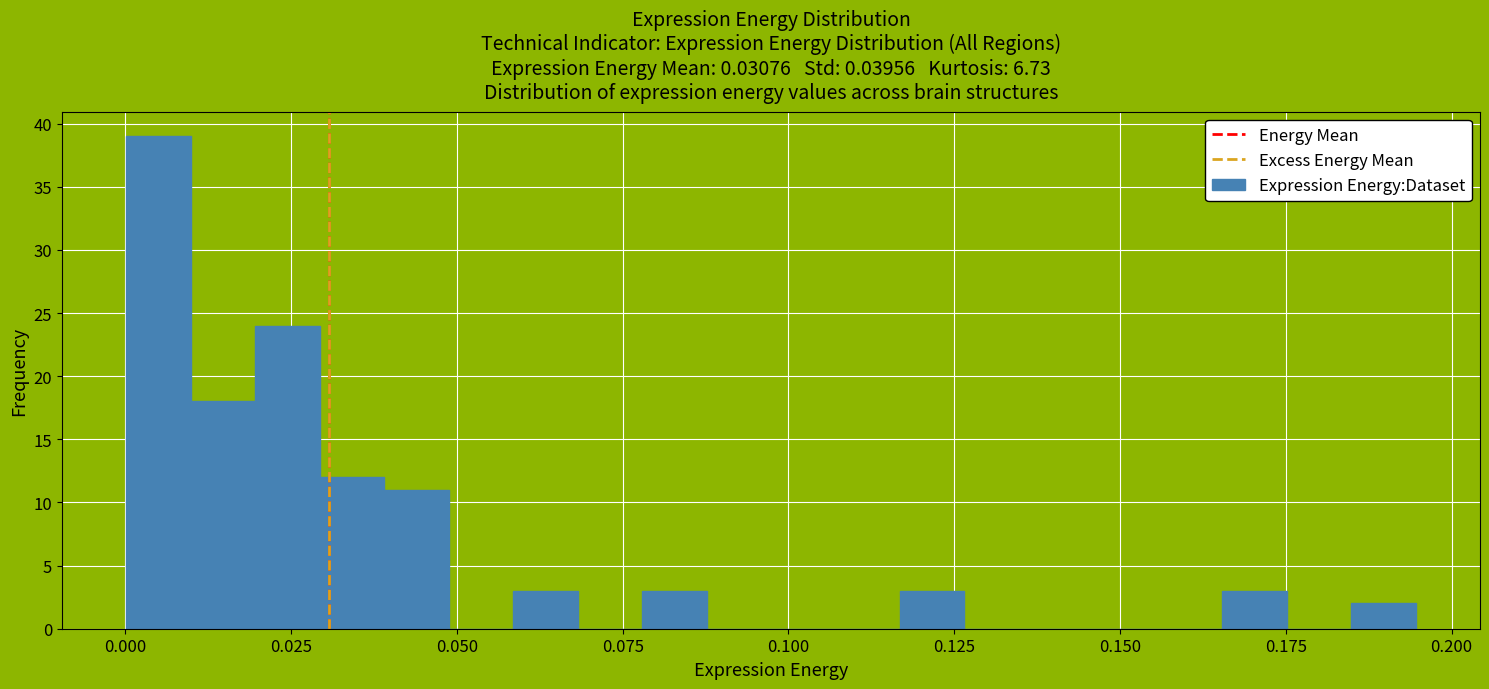

Around what value on the x-axis is the tallest bar? Give the approximate position of its centre, as read against the axis.

0.005